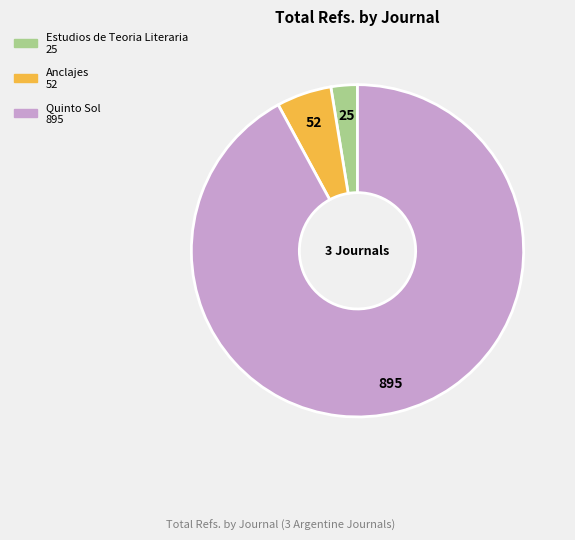

Do Quinto Sol and Estudios de Teoria Literaria together represent more than half of the pie?

Yes